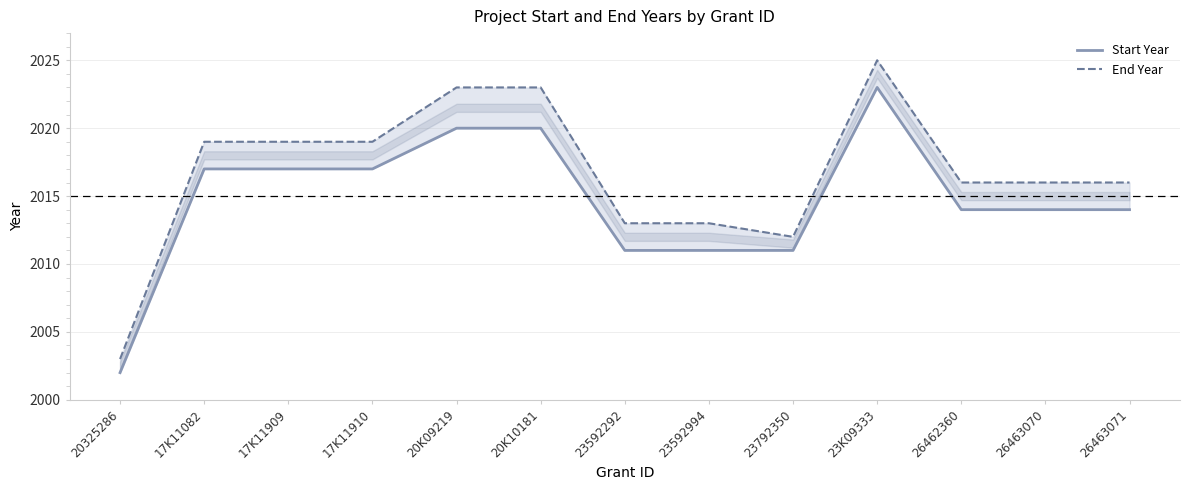

Which series has the largest total across all categories?

End Year